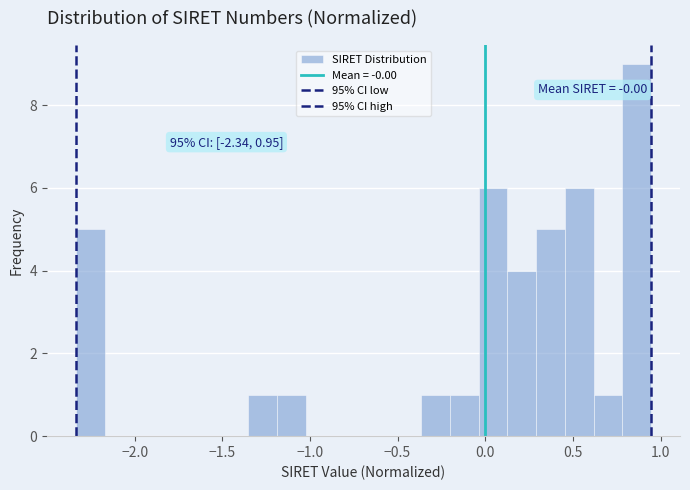

Around what value on the x-axis is the tallest bar? Give the approximate position of its centre, as read against the axis.

0.85